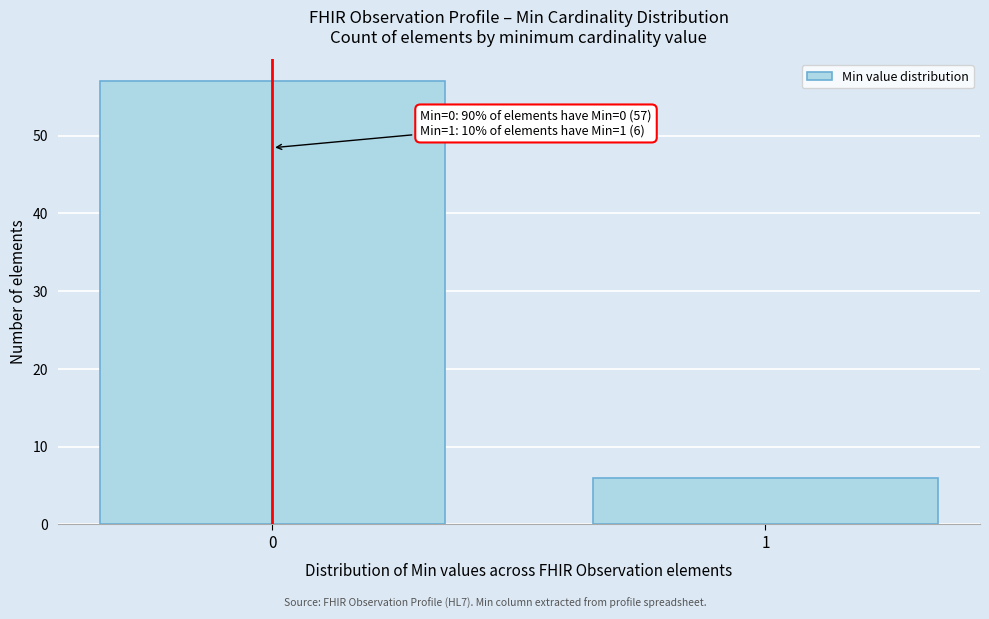

Reading right to left, transcribe all the data shown in this chart.

6	57